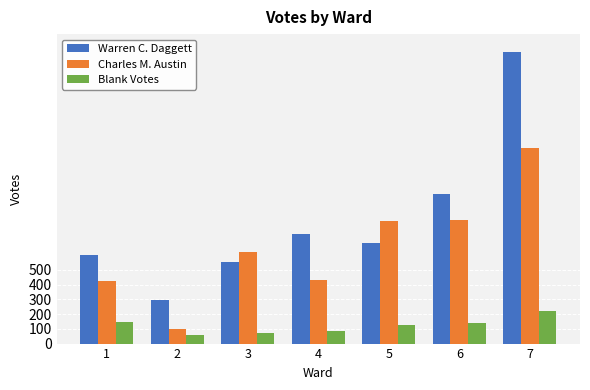

The value of Warren C. Daggett at 7 is 2710. True or false?

False